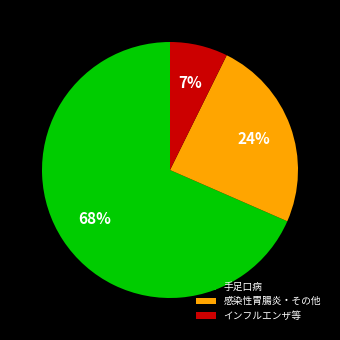

How many slices are in this pie chart?

3